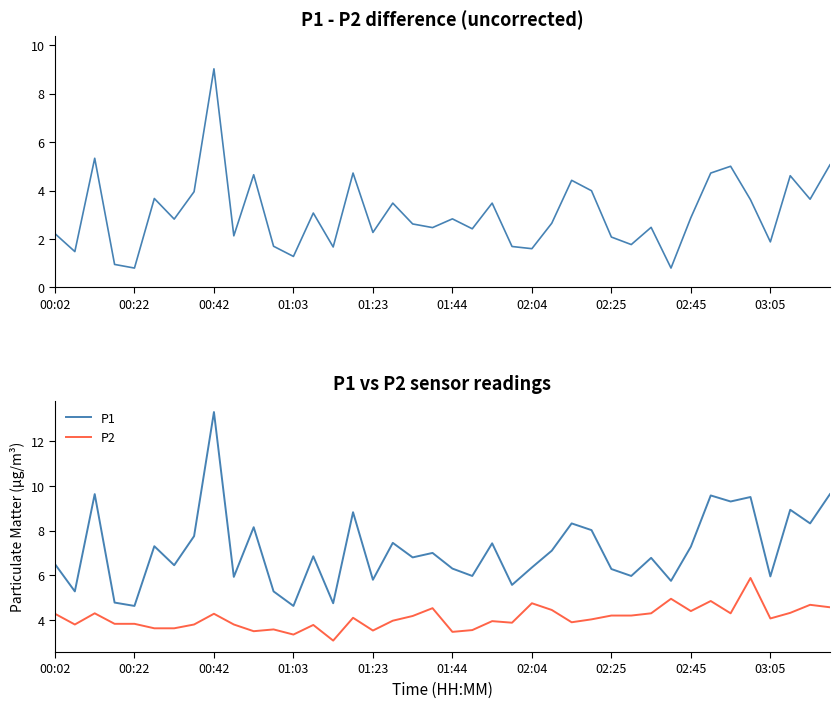

What is the difference between the second highest and minimum values in the P2 series?

1.9